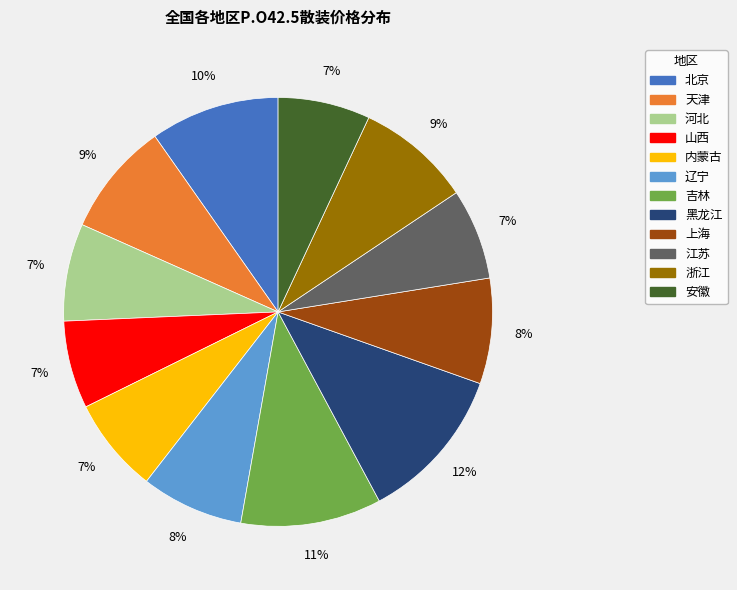

Which slice is the largest?

黑龙江